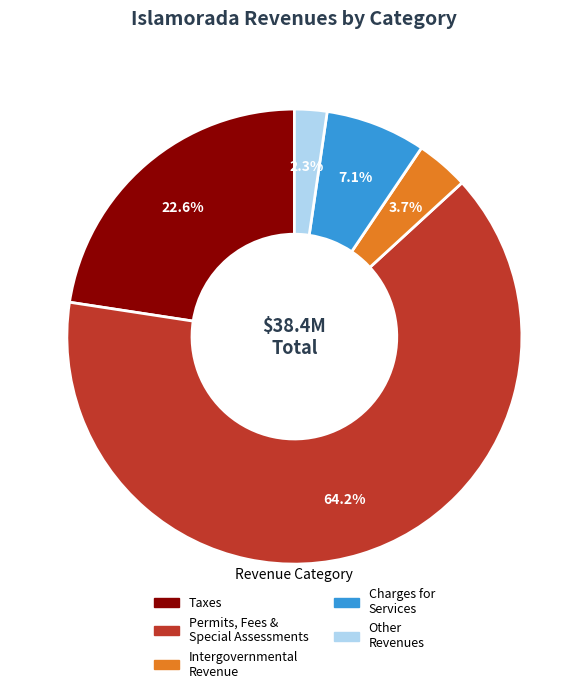

Is there a majority slice in this chart?

Yes